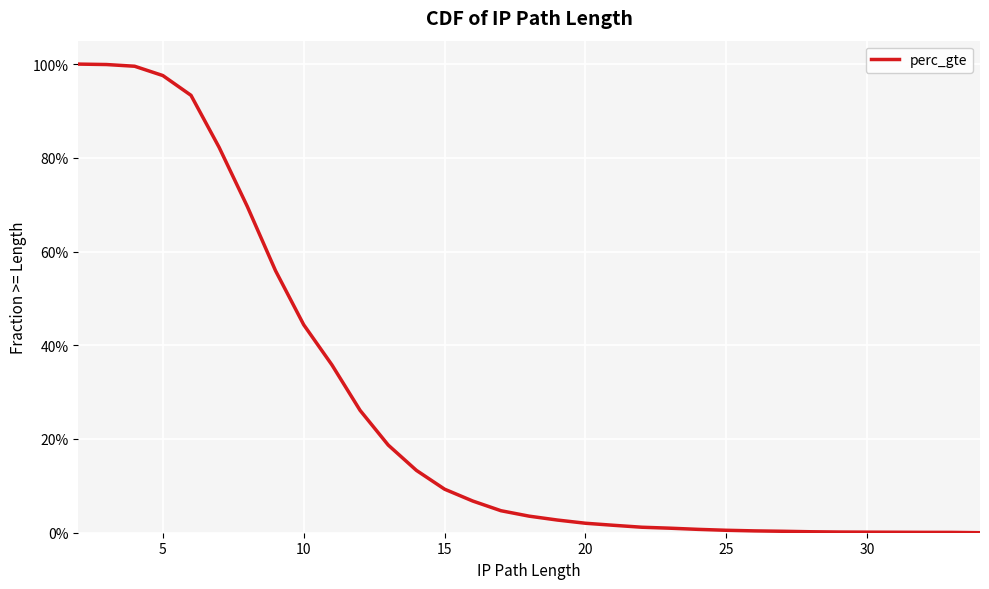

Reading left to right, extract all data points from this chart.

1.0	1.0	1.0	1.0	0.9	0.8	0.7	0.6	0.4	0.4	0.3	0.2	0.1	0.1	0.1	0.0	0.0	0.0	0.0	0.0	0.0	0.0	0.0	0.0	0.0	0.0	0.0	0.0	0.0	0.0	0.0	0.0	0.0	0.0